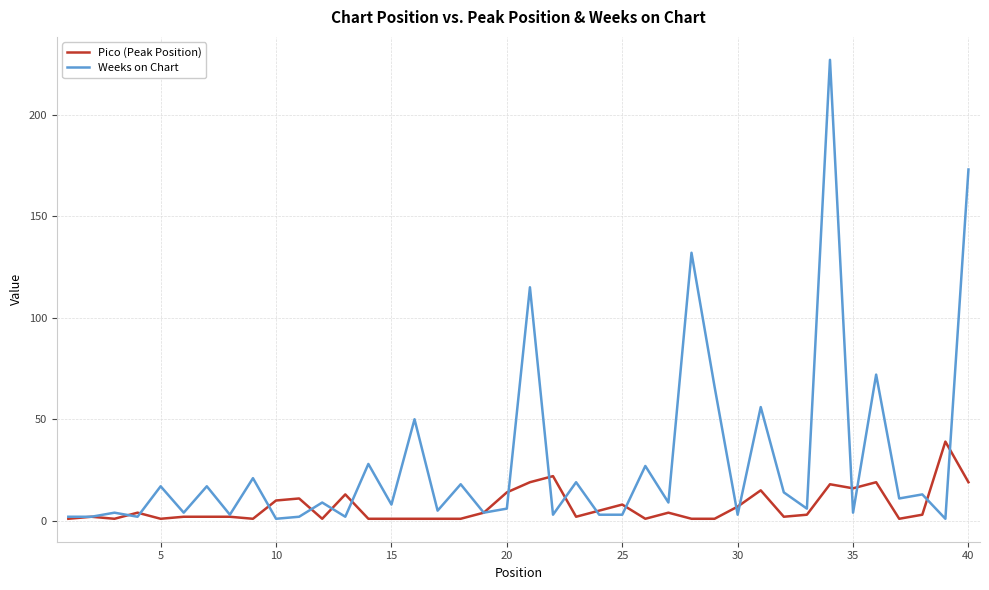

Does the chart display data point markers on the line(s)?

No